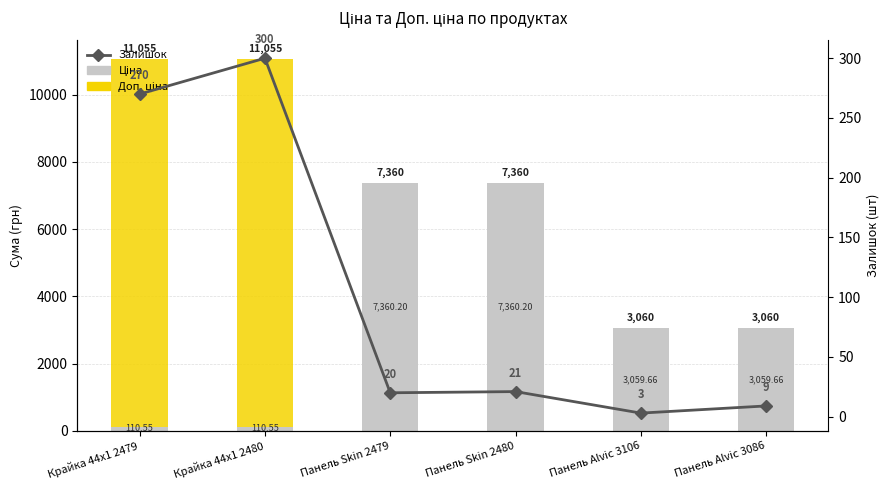

What is the approximate value of Залишок at Панель Skin 2479?

20.0